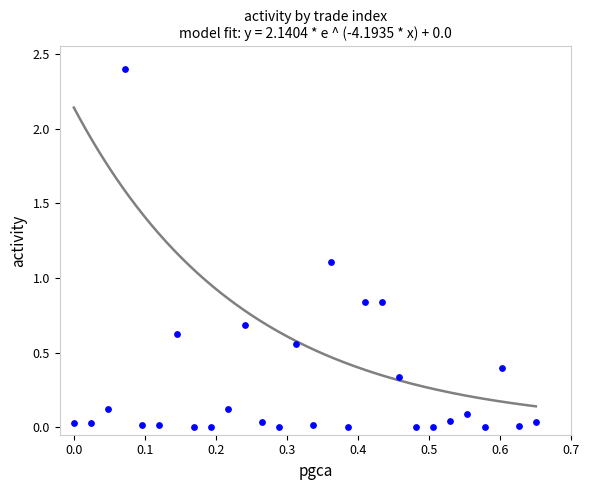

What is the range of Y values (max minus min)?

2.4